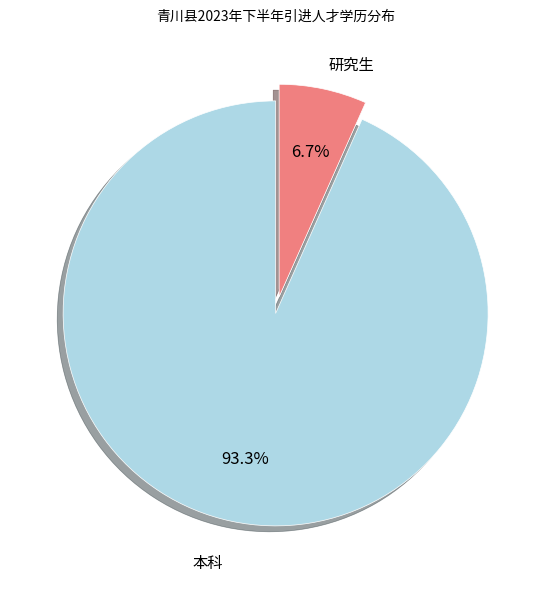

Which slice is the smallest?

研究生